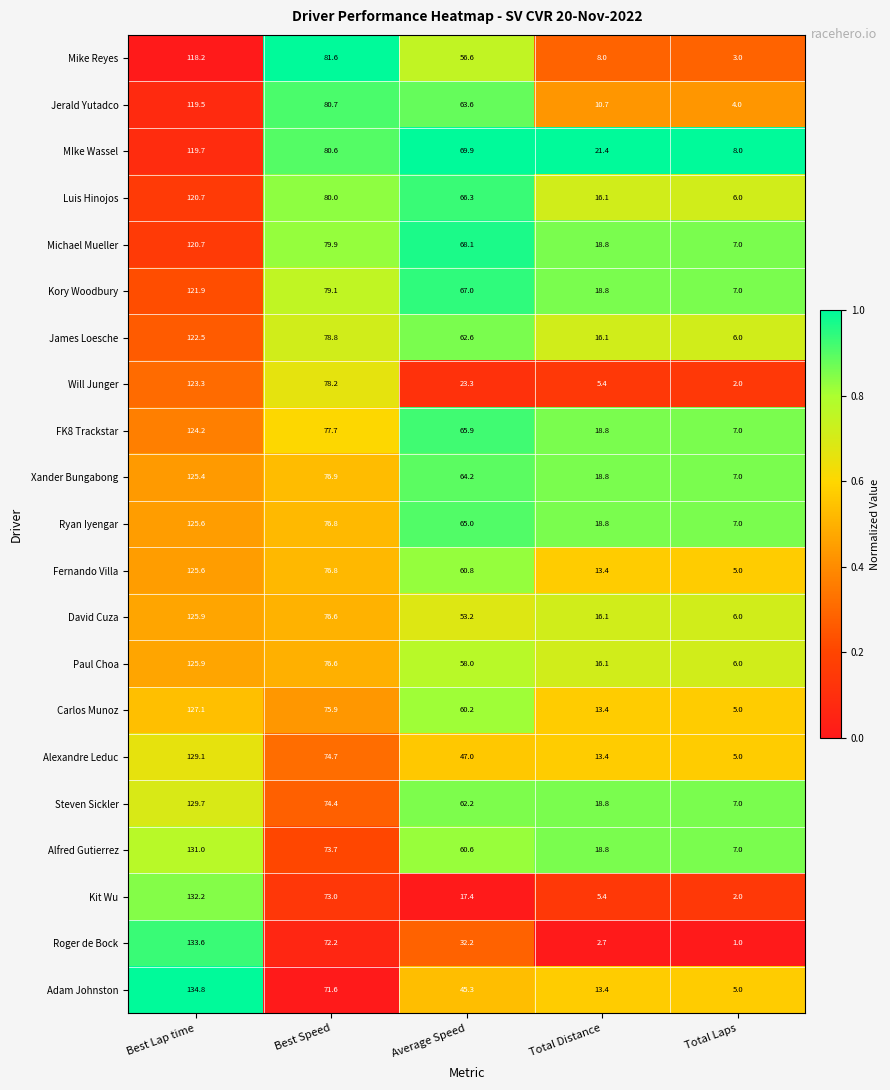

Which category has the lowest value in the Kory Woodbury series?

Total Laps